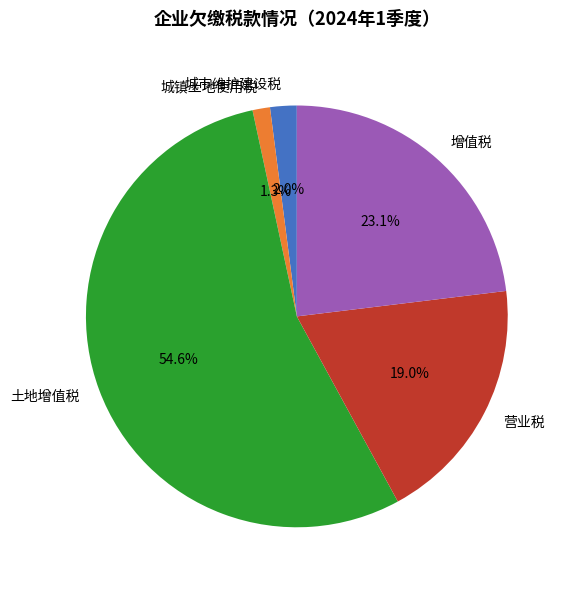

What portion of the pie excludes 土地增值税?

45.4%